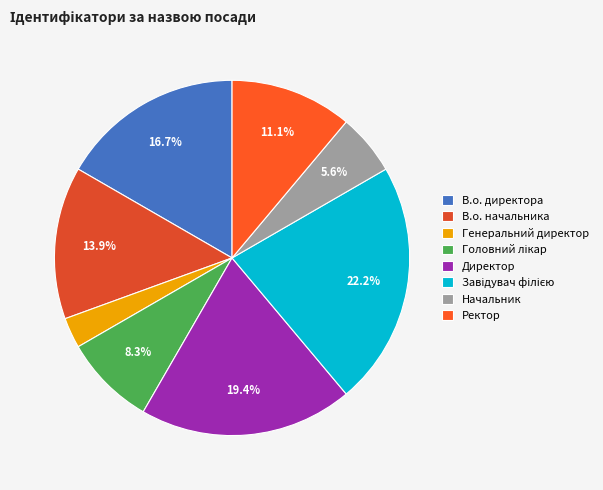

How many slices are in this pie chart?

8